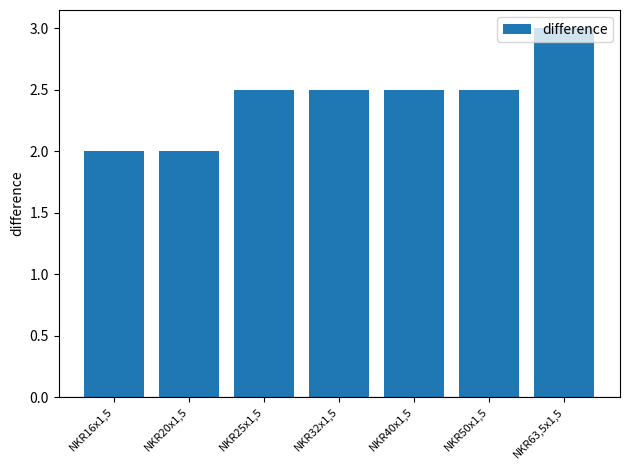

Reading right to left, what are all the values shown in this chart?

3.0	2.5	2.5	2.5	2.5	2.0	2.0